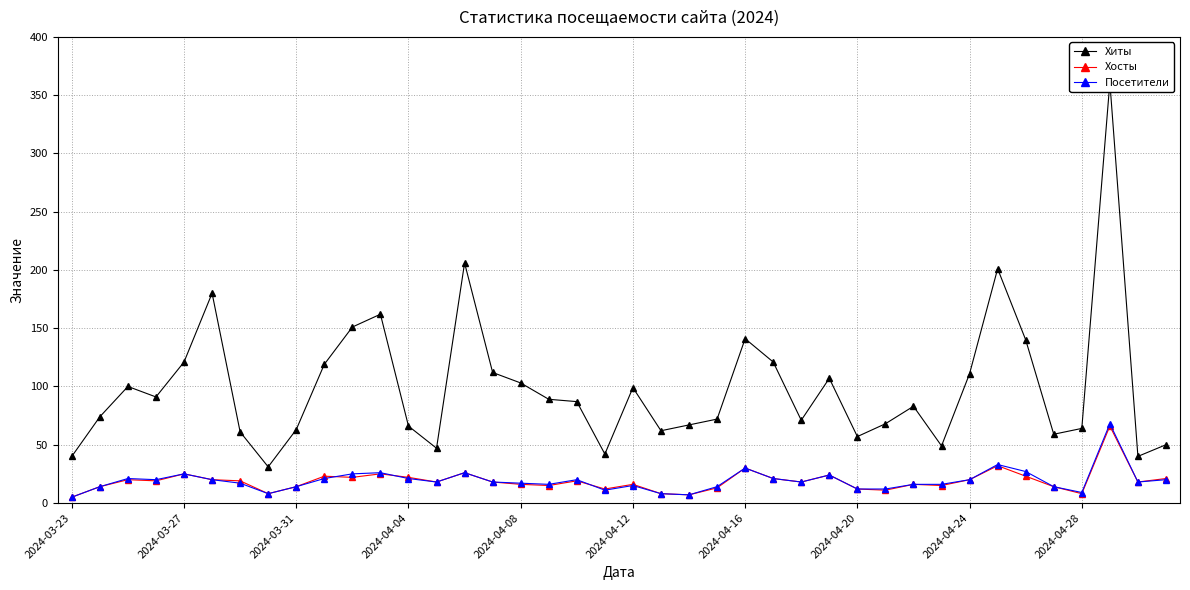

What are all the series names shown in the legend?

Хиты, Хосты, Посетители